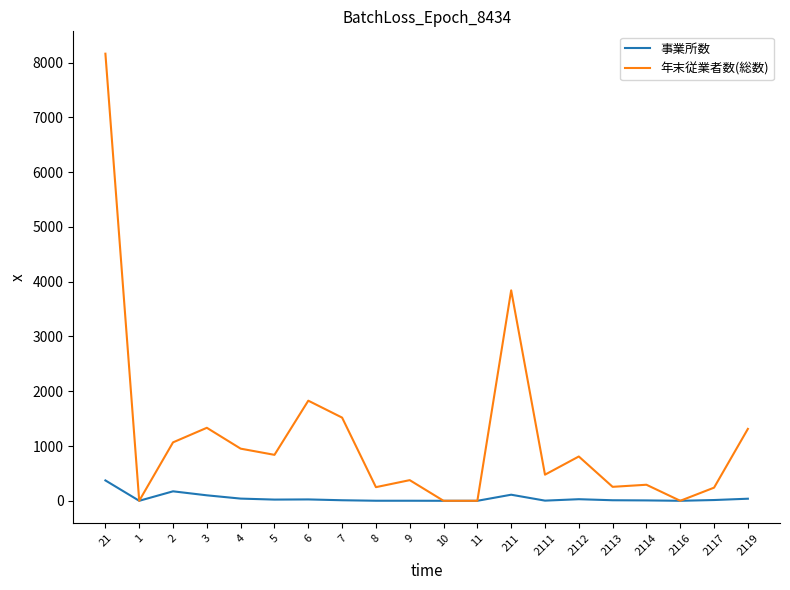

Between 2 and 8, which series saw the biggest shift?

年末従業者数(総数)